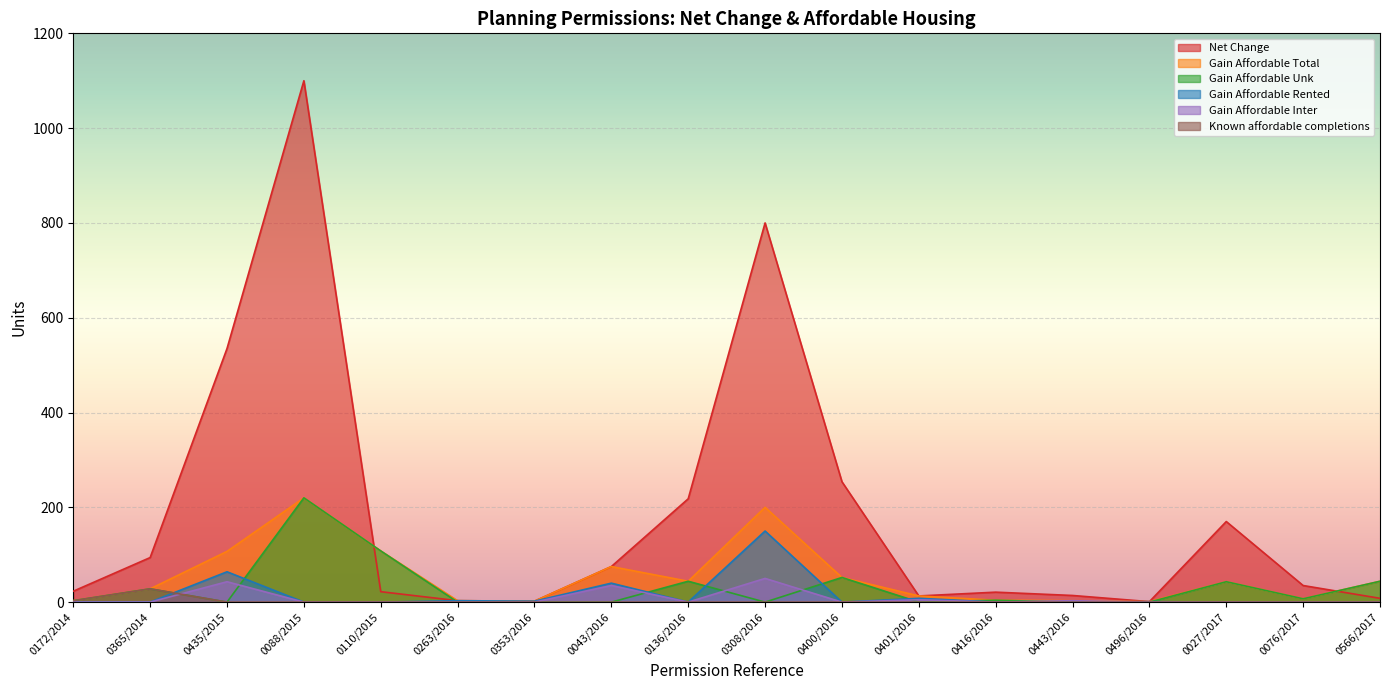

Where is Gain_Affordable_Unk nearest to the value 110?

0110/2015